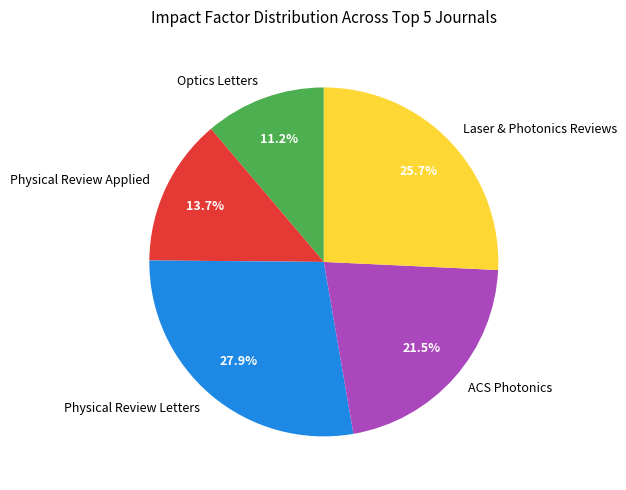

Rank the categories by value from lowest to highest.

Optics Letters, Physical Review Applied, ACS Photonics, Laser & Photonics Reviews, Physical Review Letters